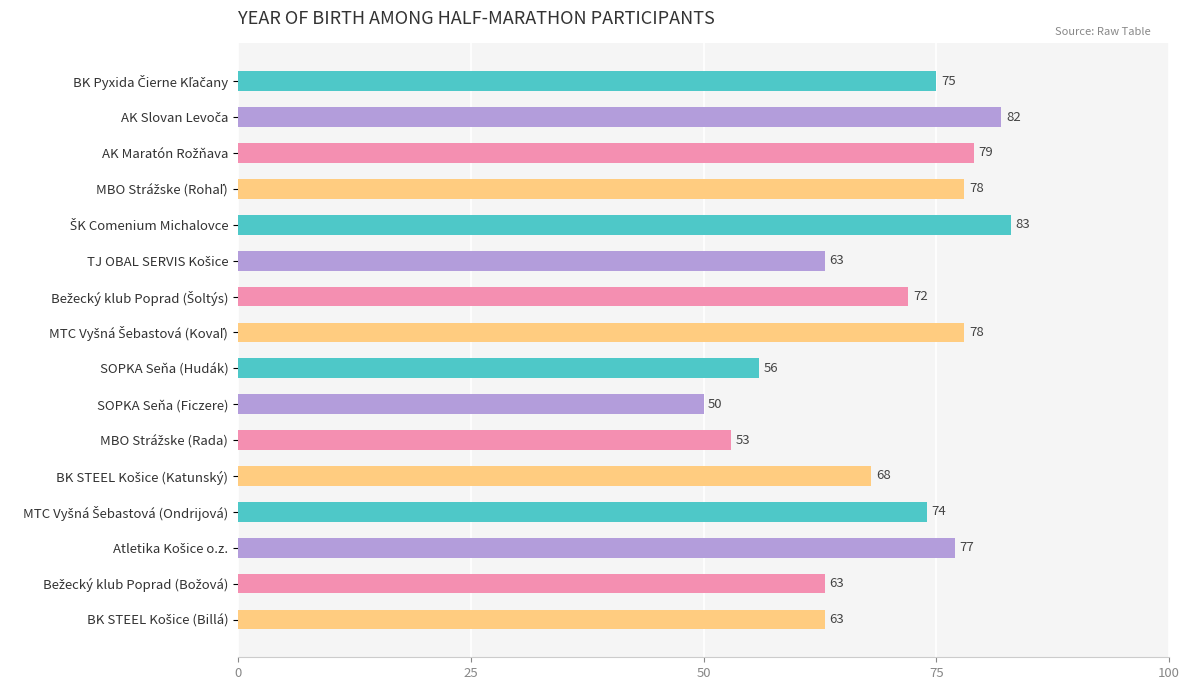

What is the sum of all values?

1114